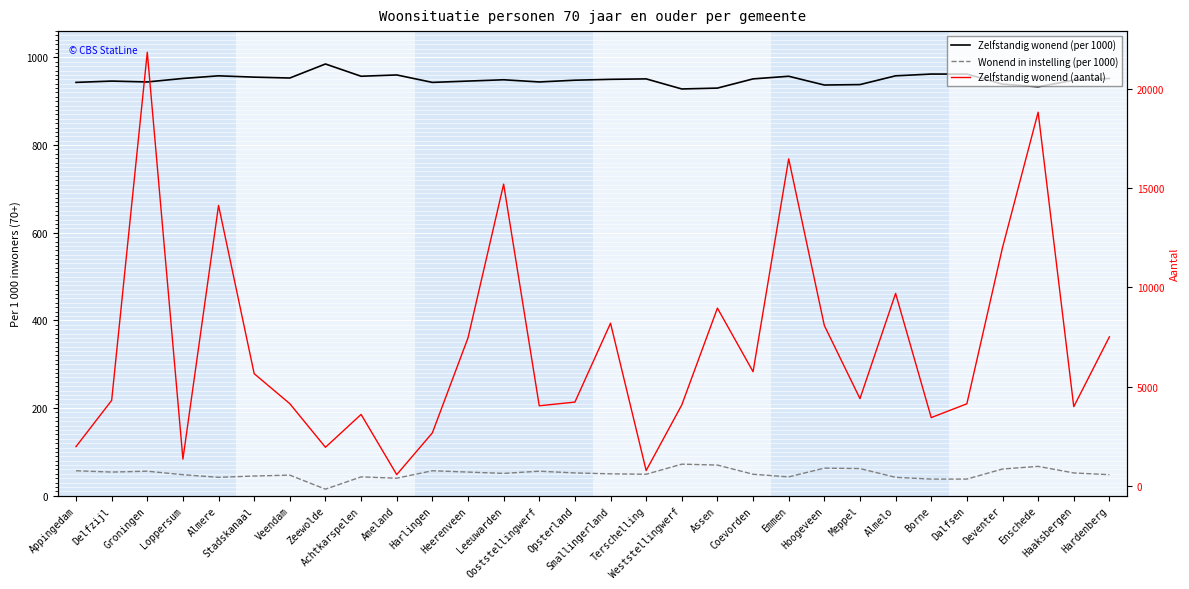

Rank the categories by Zelfstandig wonend (per 1000) value from highest to lowest.

Zeewolde, Borne, Dalfsen, Ameland, Almere, Almelo, Achtkarspelen, Emmen, Stadskanaal, Veendam, Loppersum, Hardenberg, Terschelling, Coevorden, Smallingerland, Leeuwarden, Opsterland, Haaksbergen, Delfzijl, Heerenveen, Groningen, Ooststellingwerf, Appingedam, Harlingen, Deventer, Meppel, Hoogeveen, Enschede, Assen, Weststellingwerf